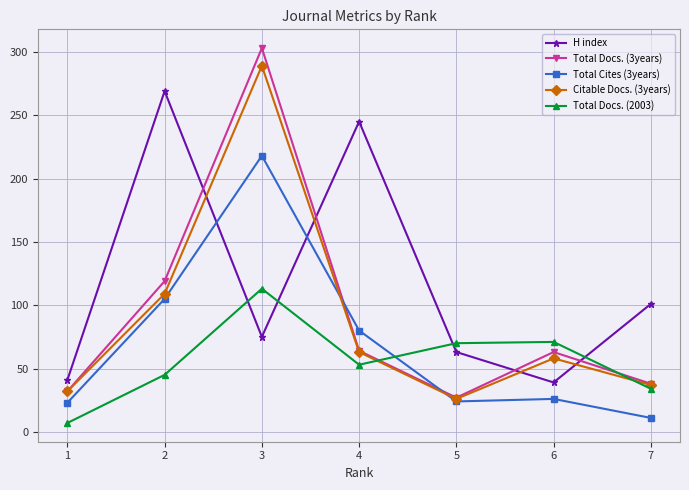

How many intersections are there between Total Docs. (3years) and Total Docs. (2003)?

2